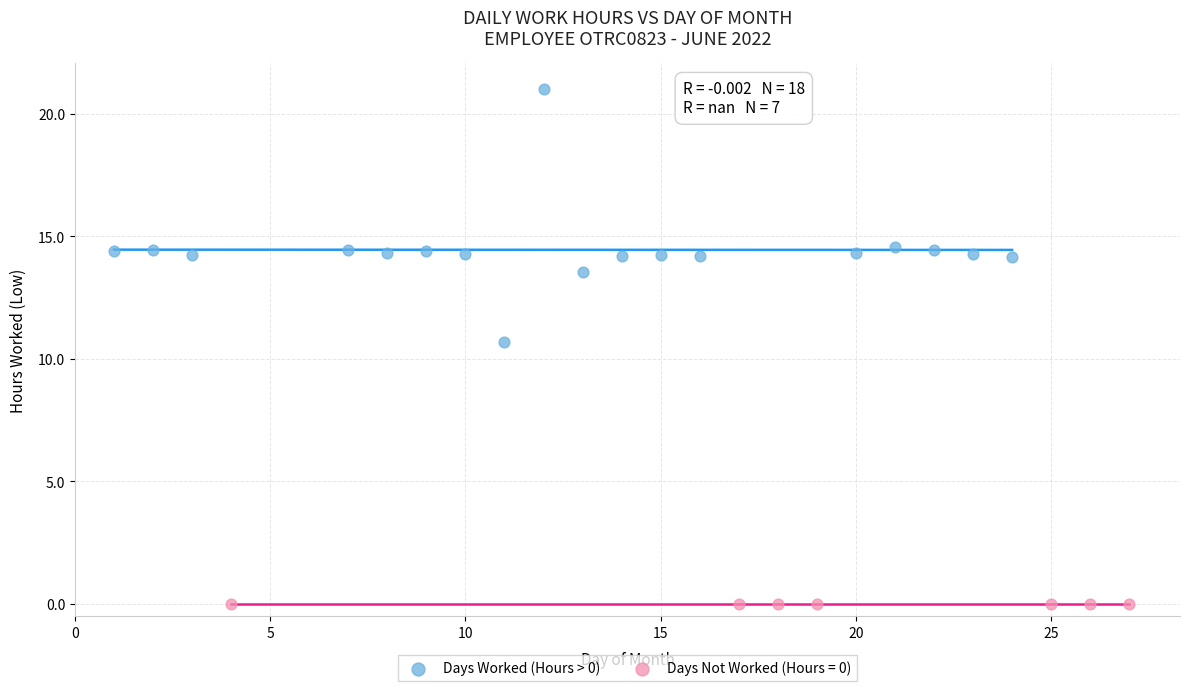

Which series reaches the maximum Y coordinate?

Days Worked (Hours > 0)